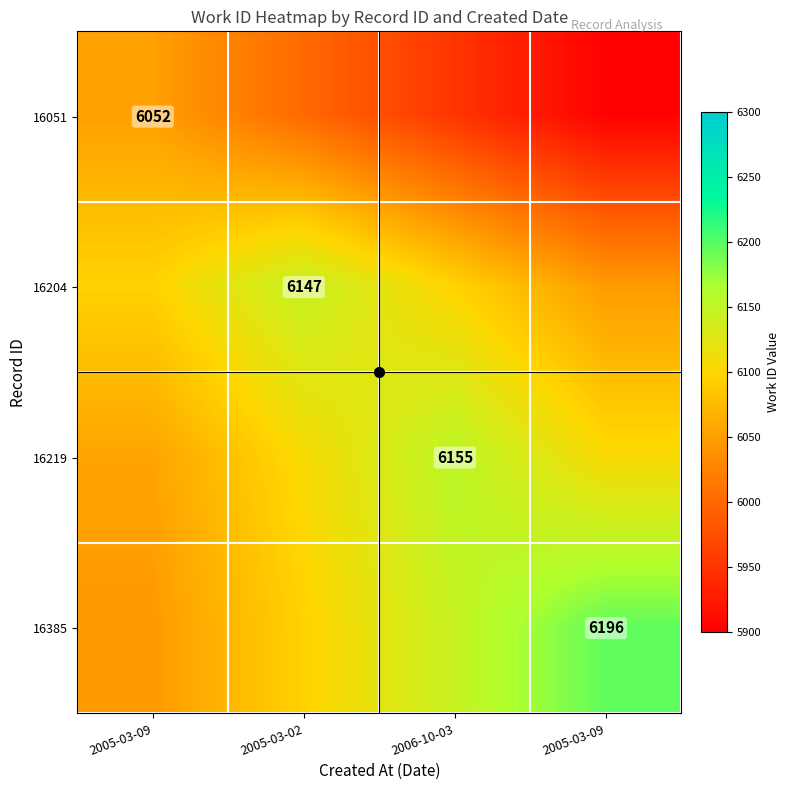

Which label corresponds to the largest value in the chart?

2005-03-09